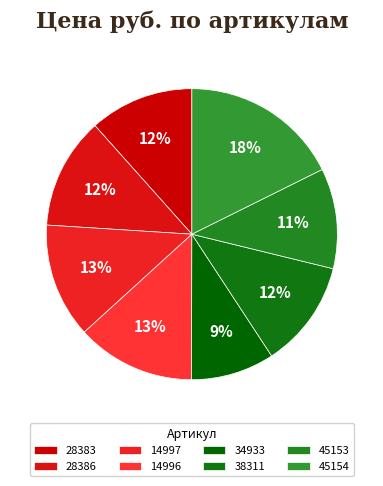

To the nearest percent, what percentage of the pie is 28386?

12%